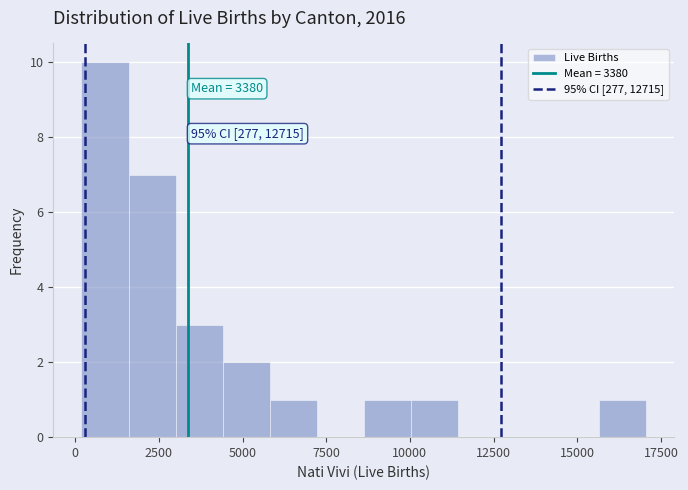

Read against the x-axis, roughly where is the centre of the tallest bar?

1000